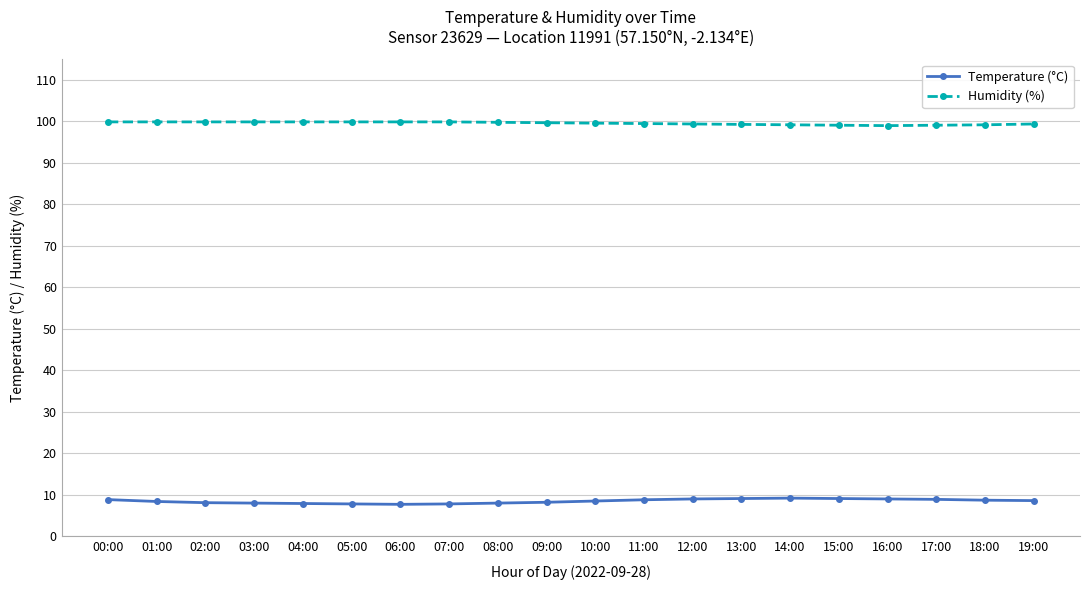

What is the spread (max minus min) of values at 16:00?

90.0